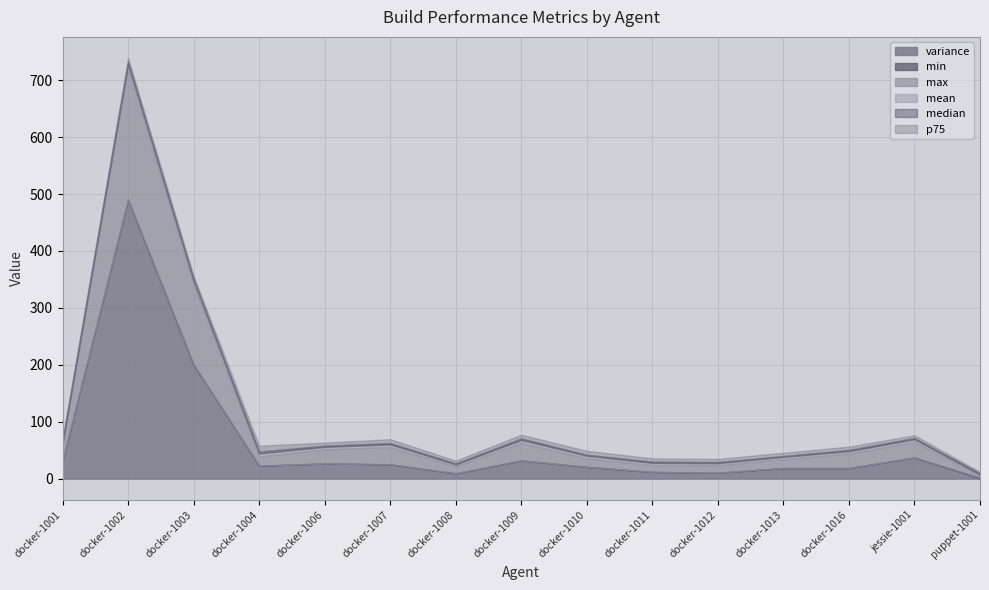

At which category is the sum across all series the highest?

docker-1002